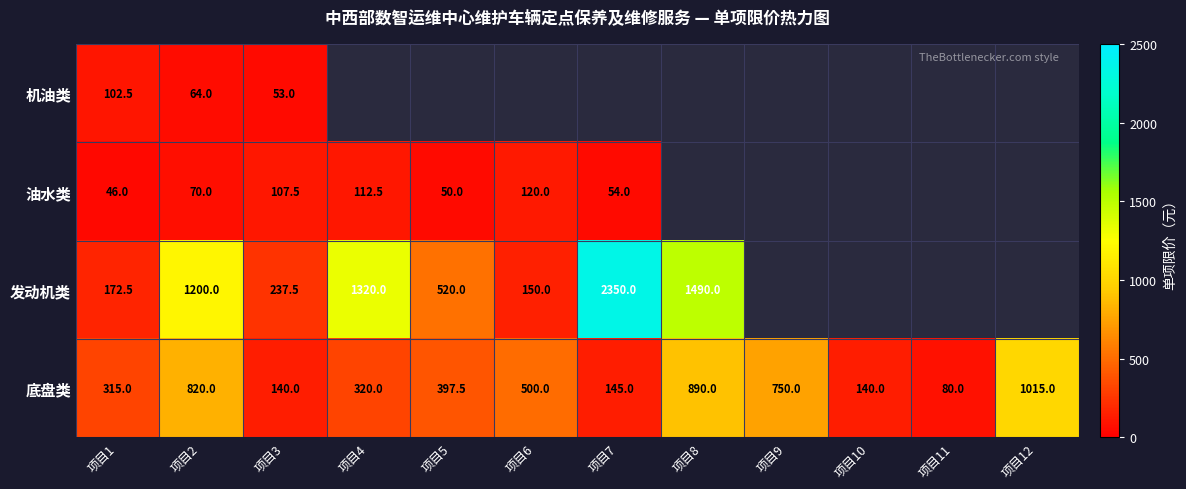

What is the difference between the 底盘类 values at 项目10 and 项目7?

5.0